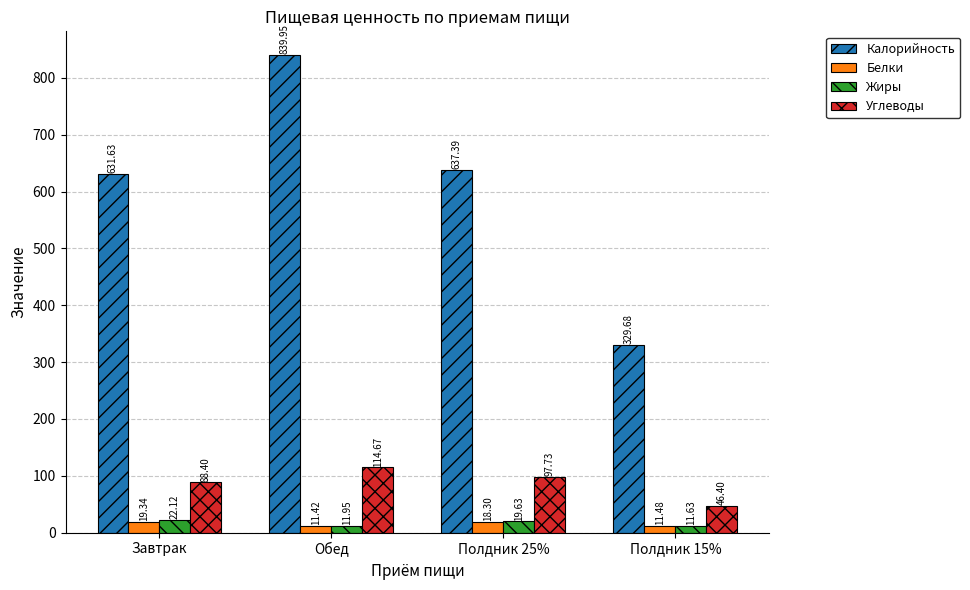

What is the label of the 1st bar from the right?

Полдник 15%